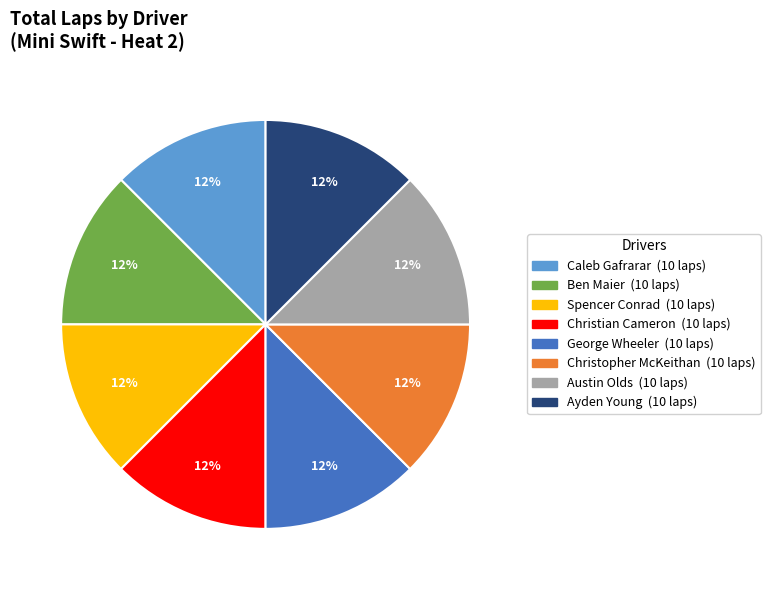

To the nearest percent, what is the average slice percentage?

12%